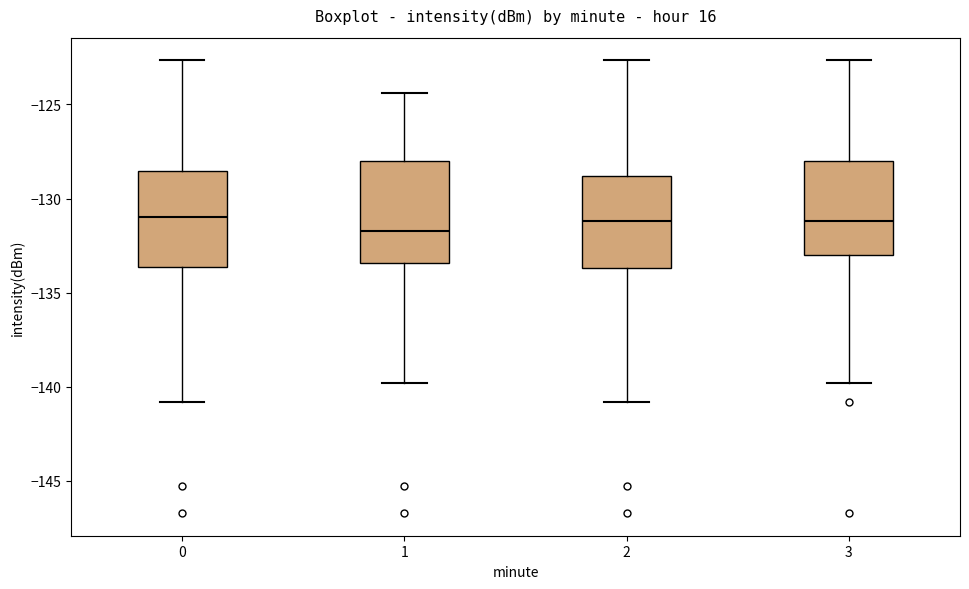

Where is the upper edge of the box at x = 3 on the y-axis? The values are not printed on the chart, so give them approximately, as read against the axis.

-128.0